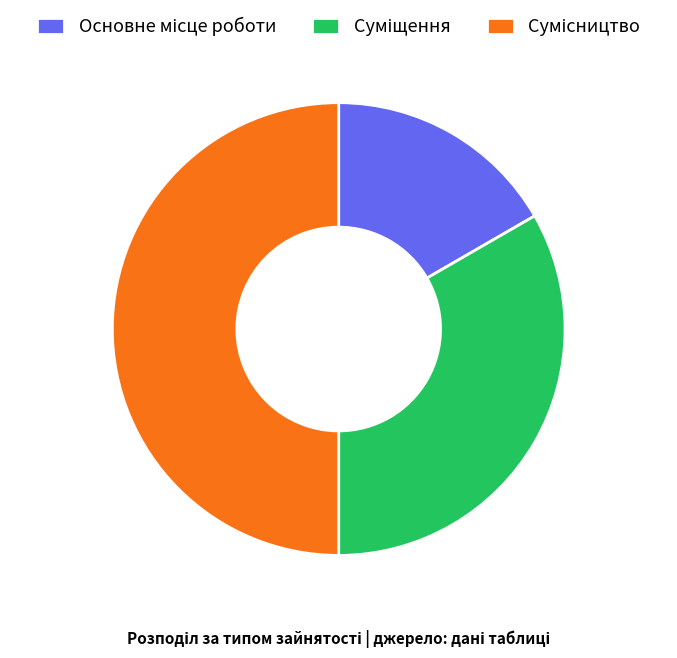

Count the number of slices in the pie.

3